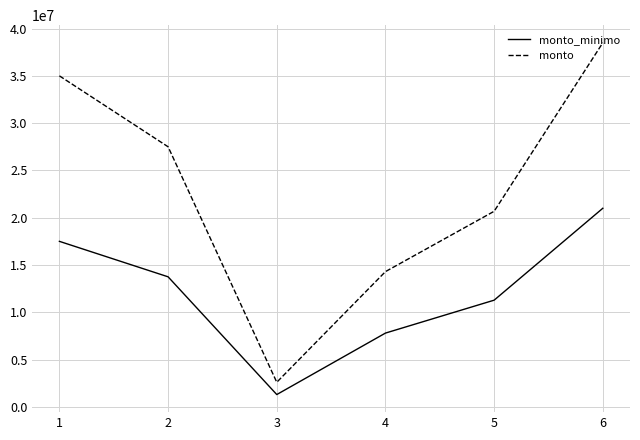

At how many categories does at least one series exceed 13771917?

5